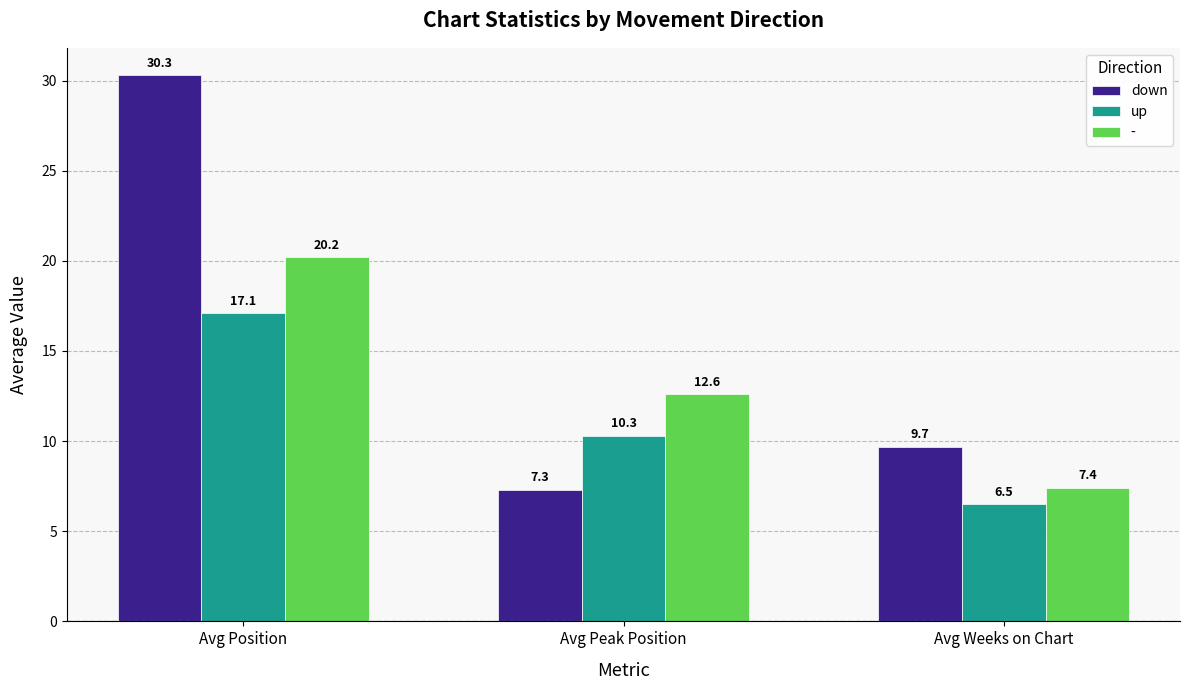

At which category does the chart reach its minimum across all series?

Avg Weeks on Chart